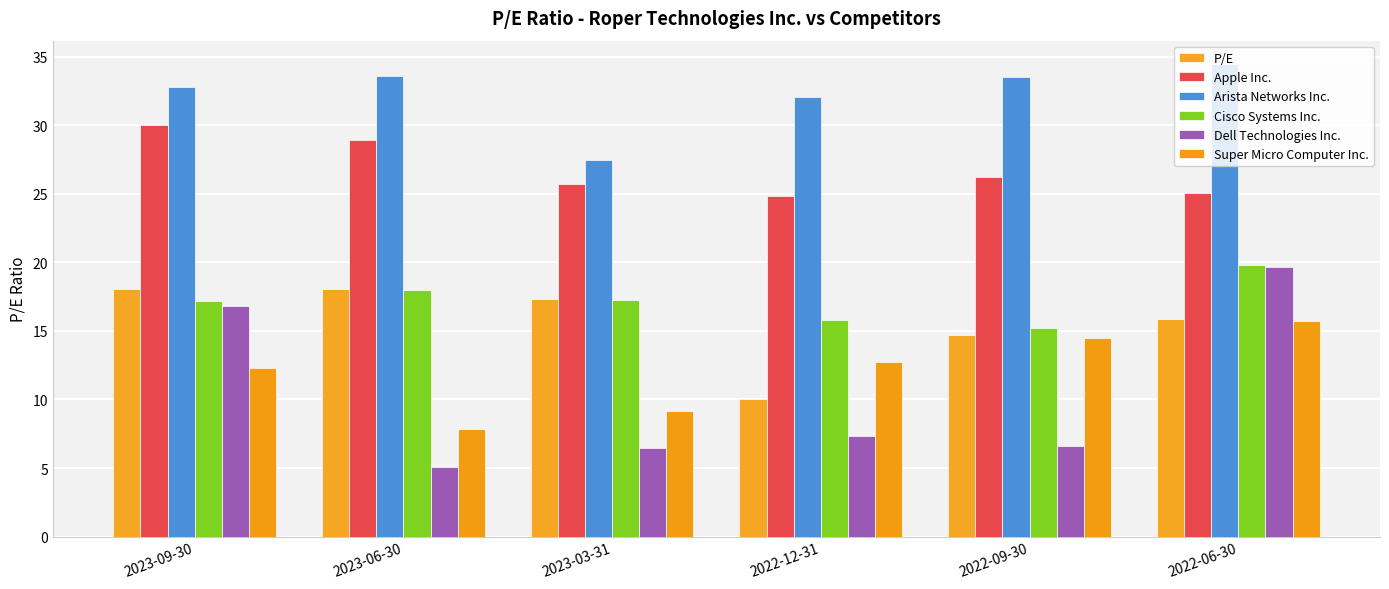

What is the average value of the Cisco Systems Inc. series?

17.2